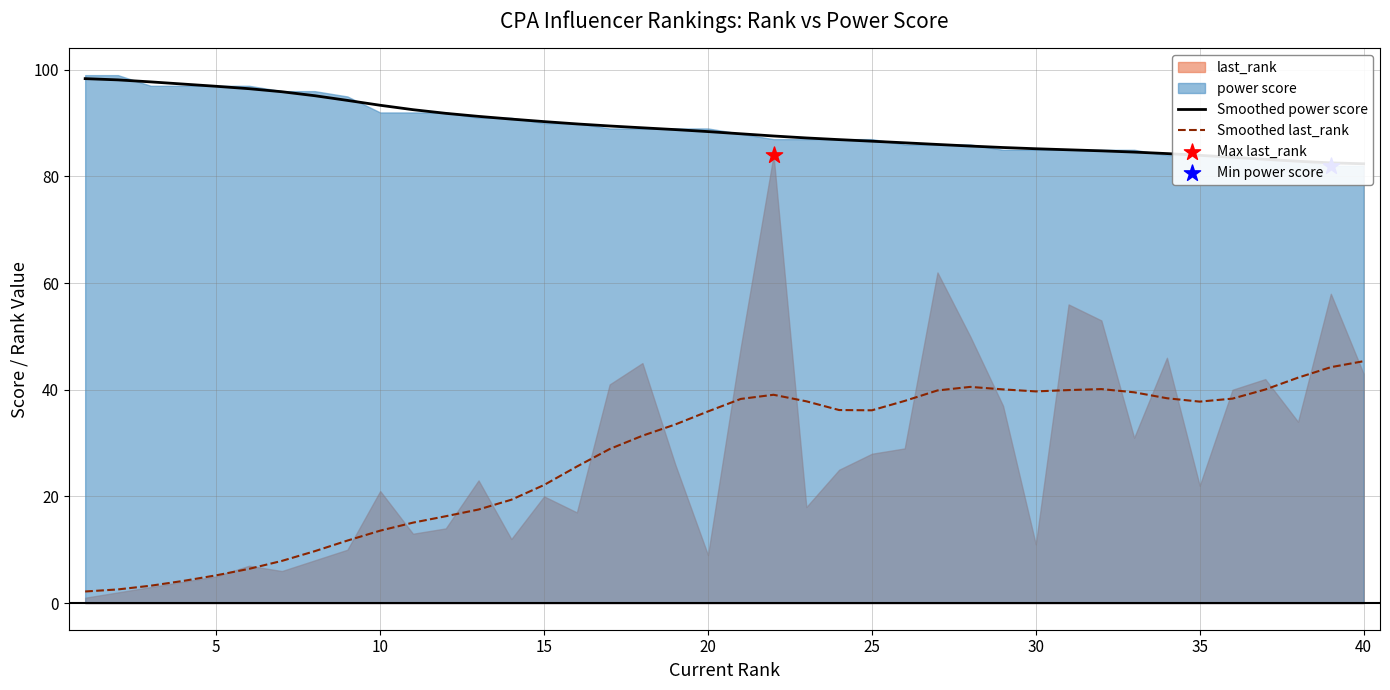

What is the maximum value for Smoothed last_rank?

45.4